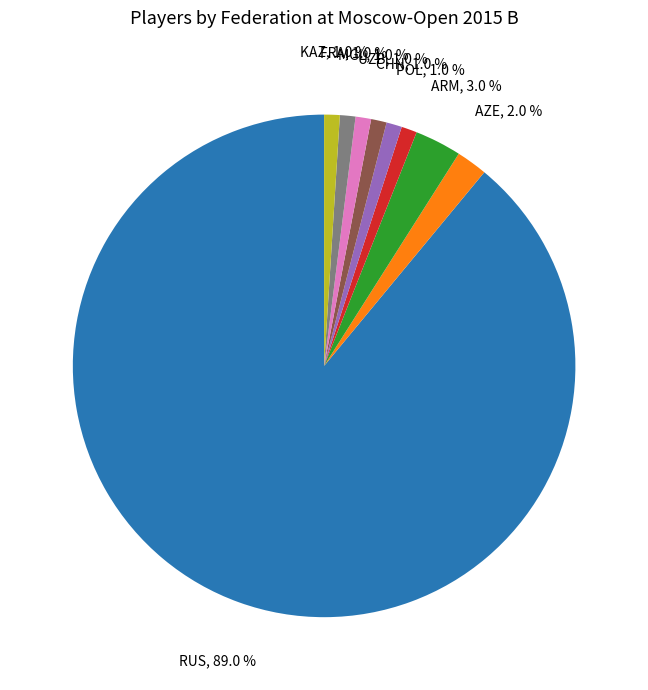

Count the number of slices in the pie.

9